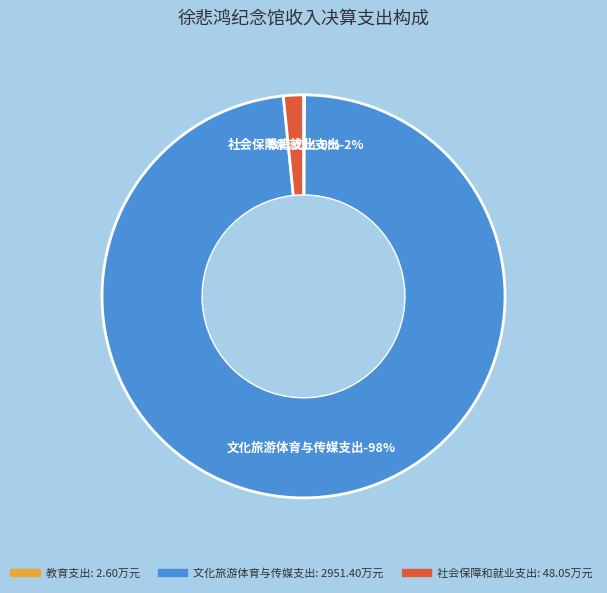

How many segments does this pie chart have?

3